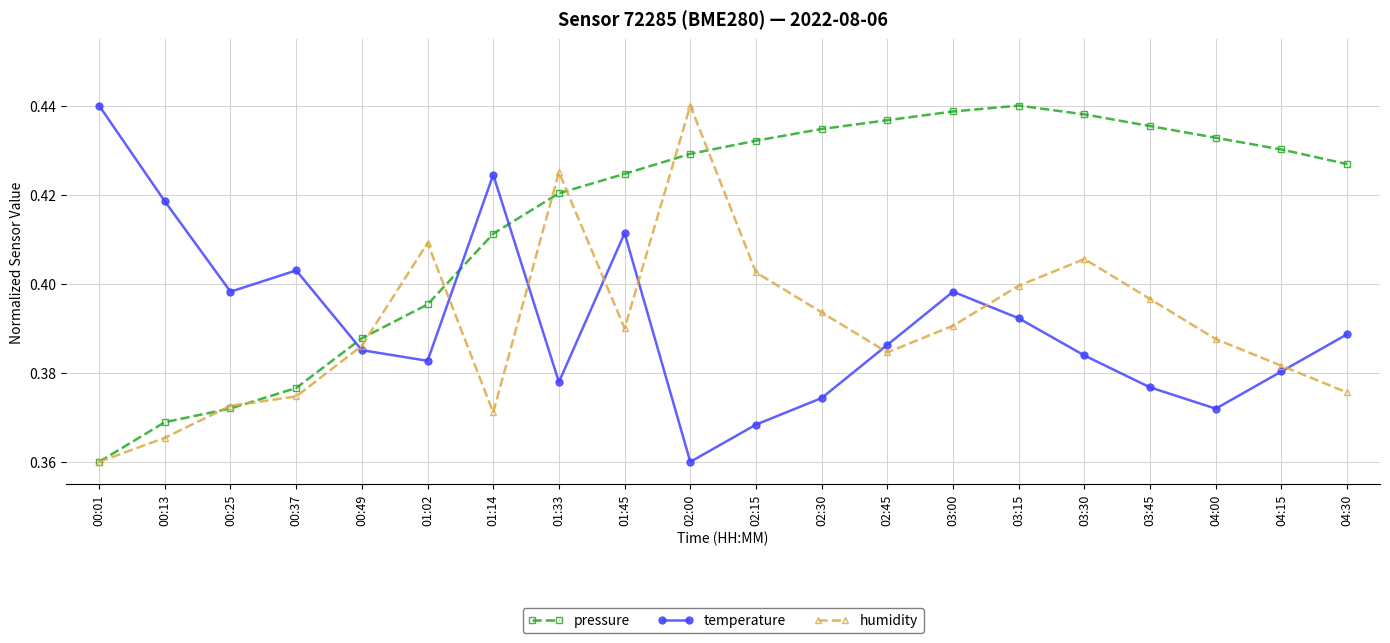

After their last crossing, which series has the higher values: pressure or temperature?

pressure